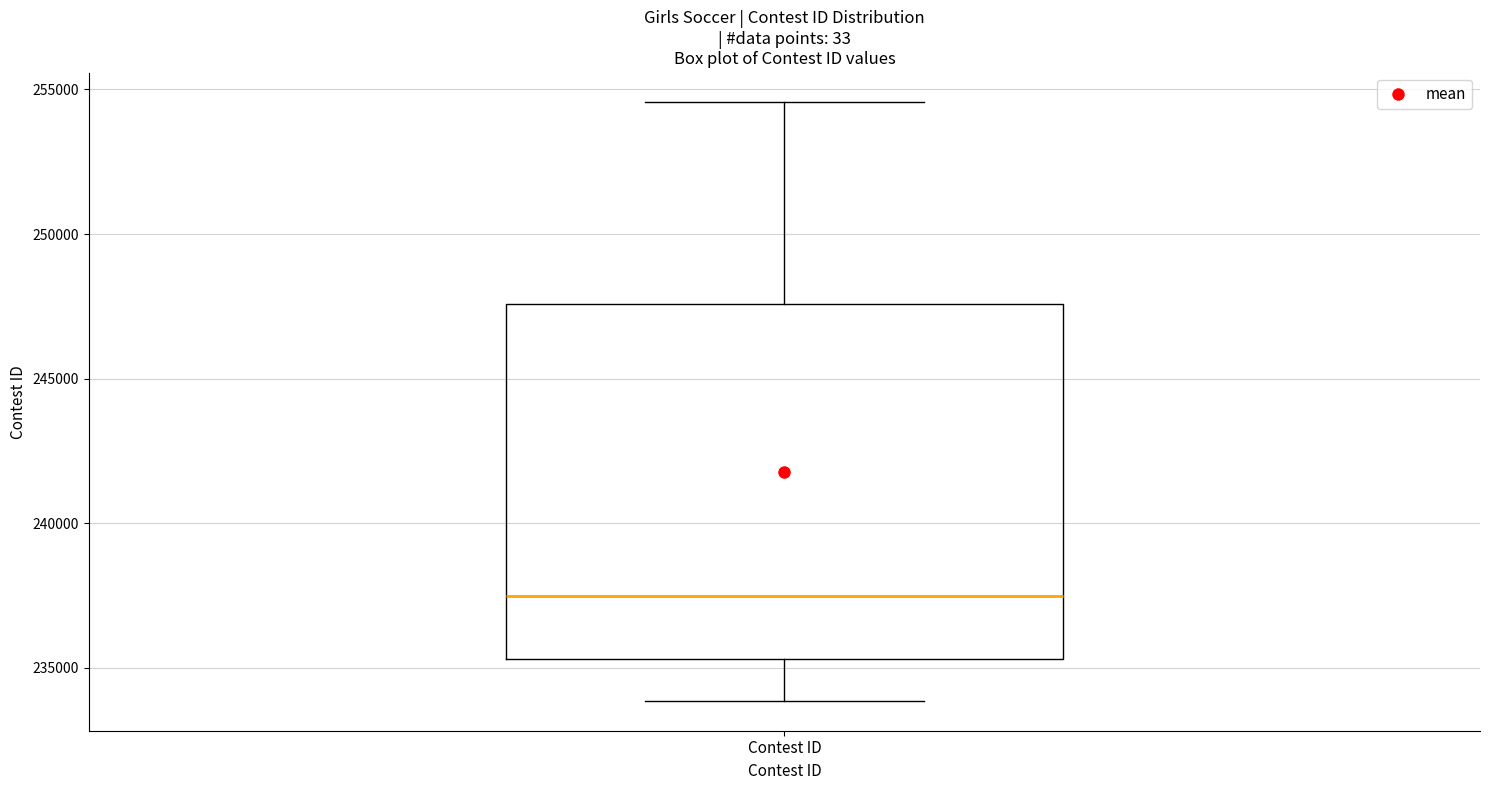

Read this box plot against the y-axis: the position of the median line, the range covered by the box, and the ends of both whiskers. The values are not printed on the chart, so give them approximately, as read against the axis.

median 237500, box 235500 to 247500, whiskers 234000 to 254500